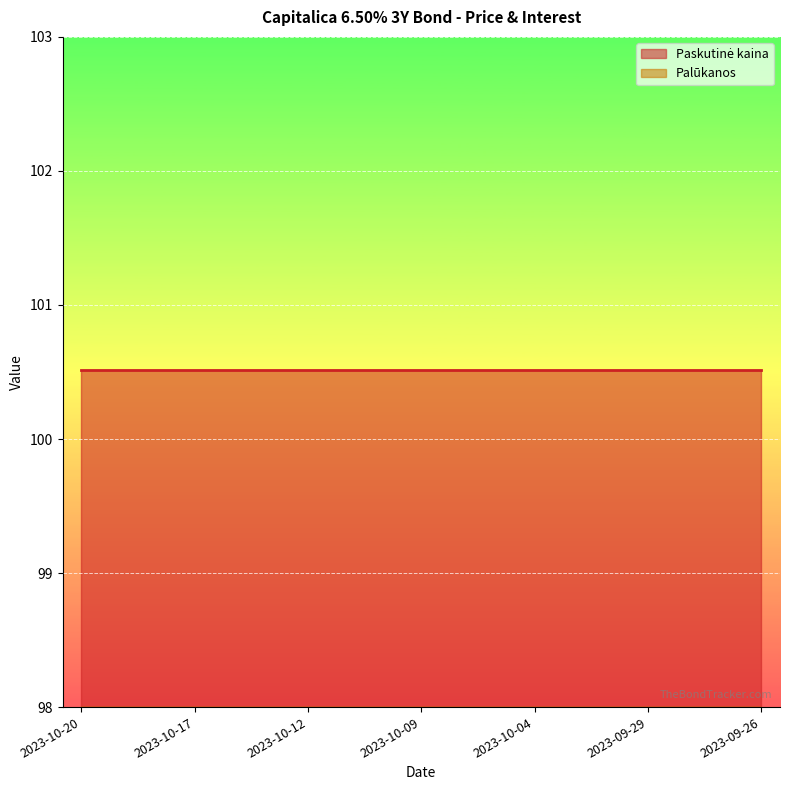

How many lines are shown in the chart?

1